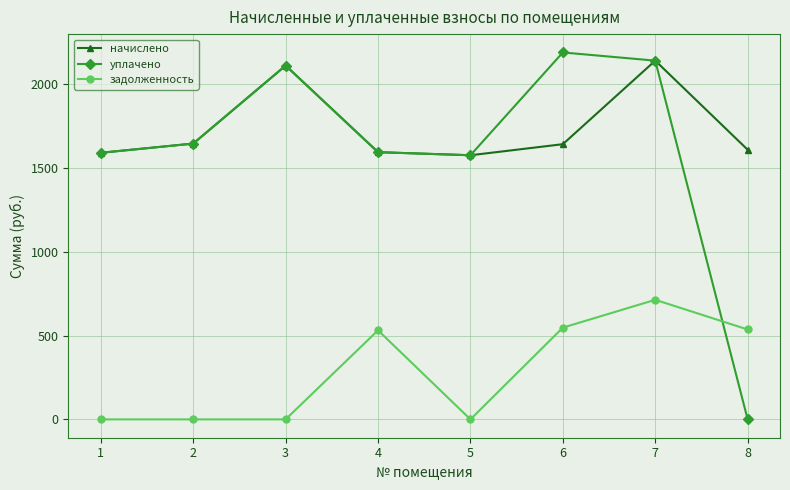

How many lines are shown in the chart?

3